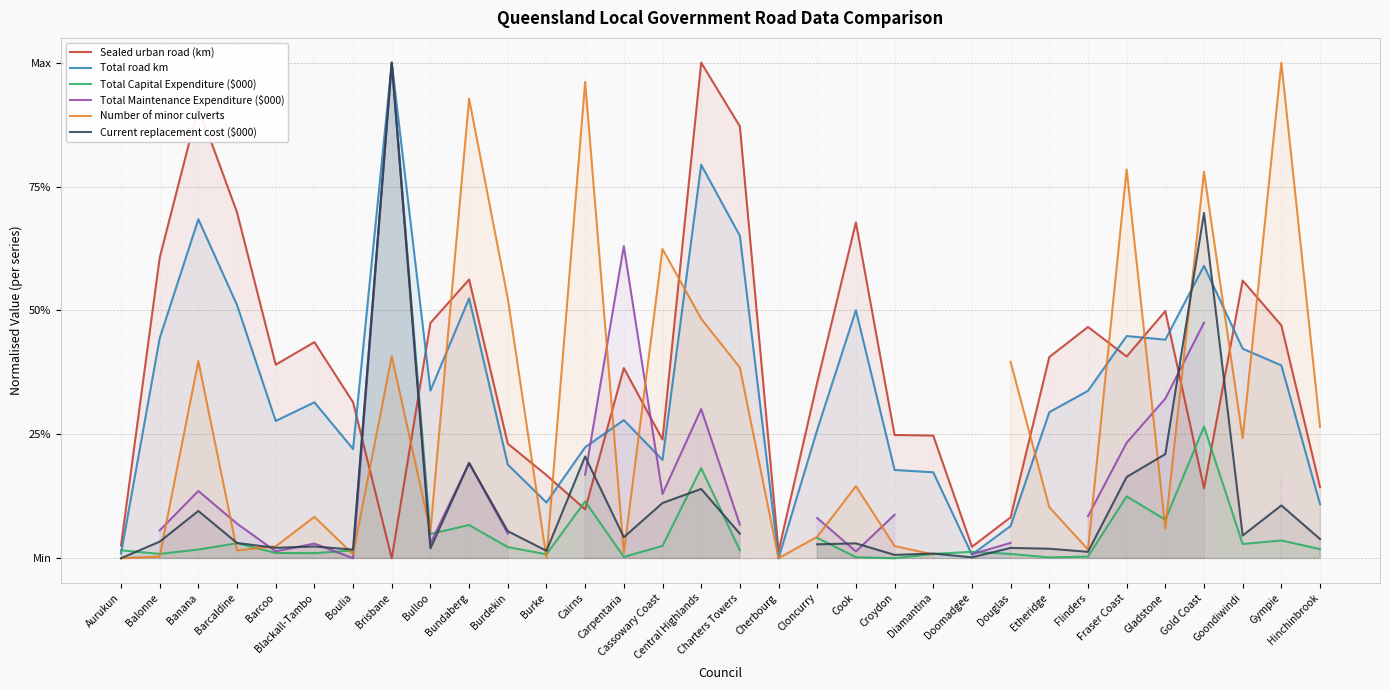

How many distinct data groups are displayed?

6